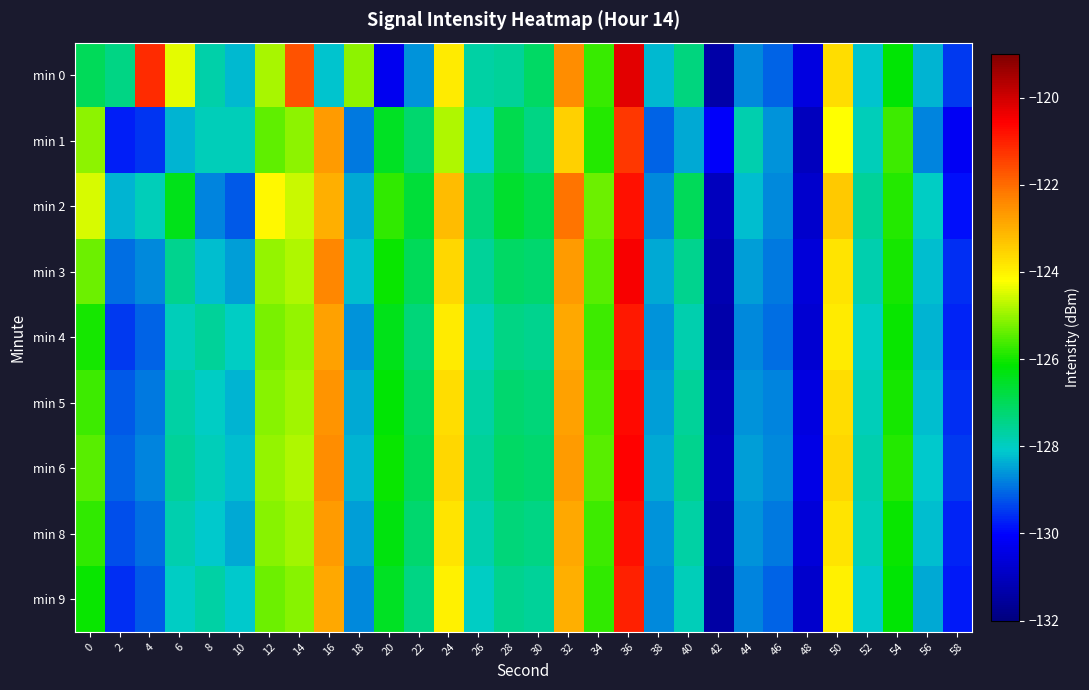

What is the total value across all series at 40?

-1148.8